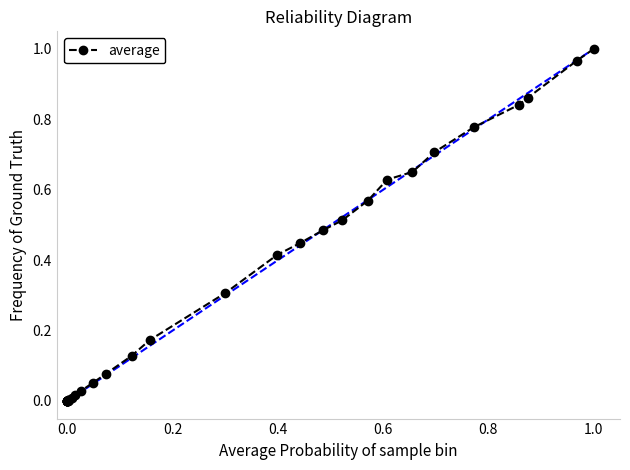

What is the average value?

0.3